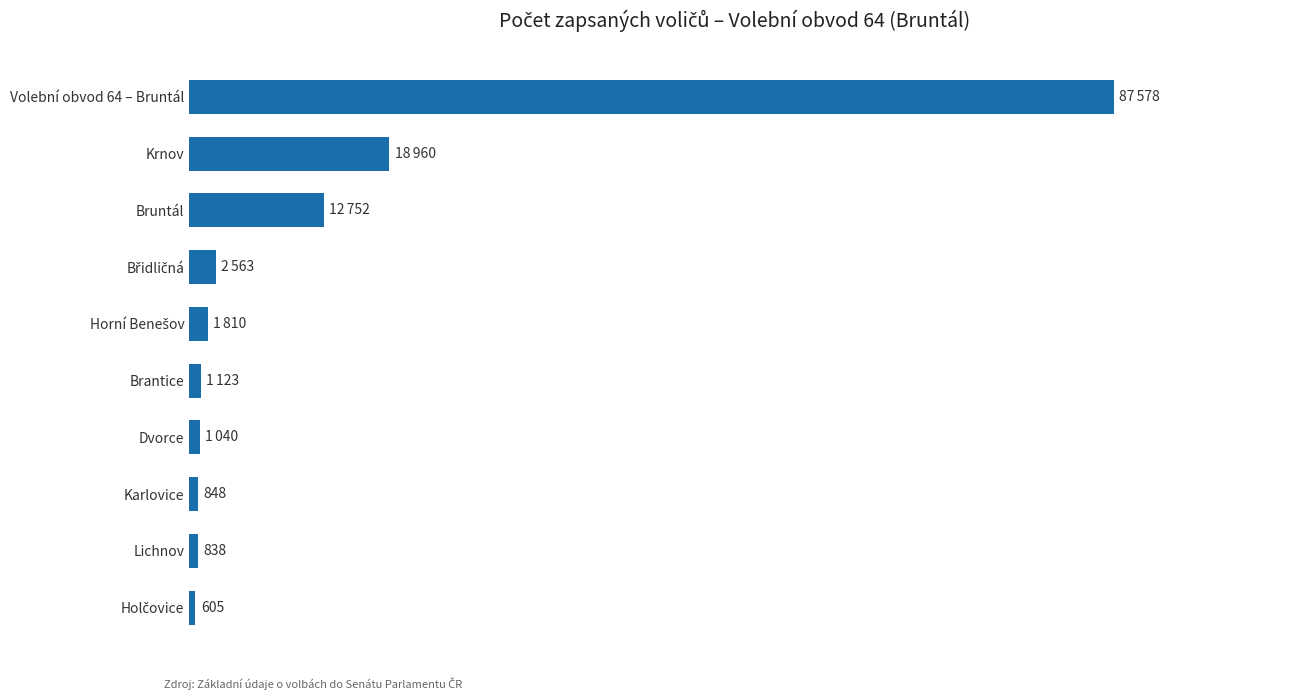

Does the chart contain any negative values?

No